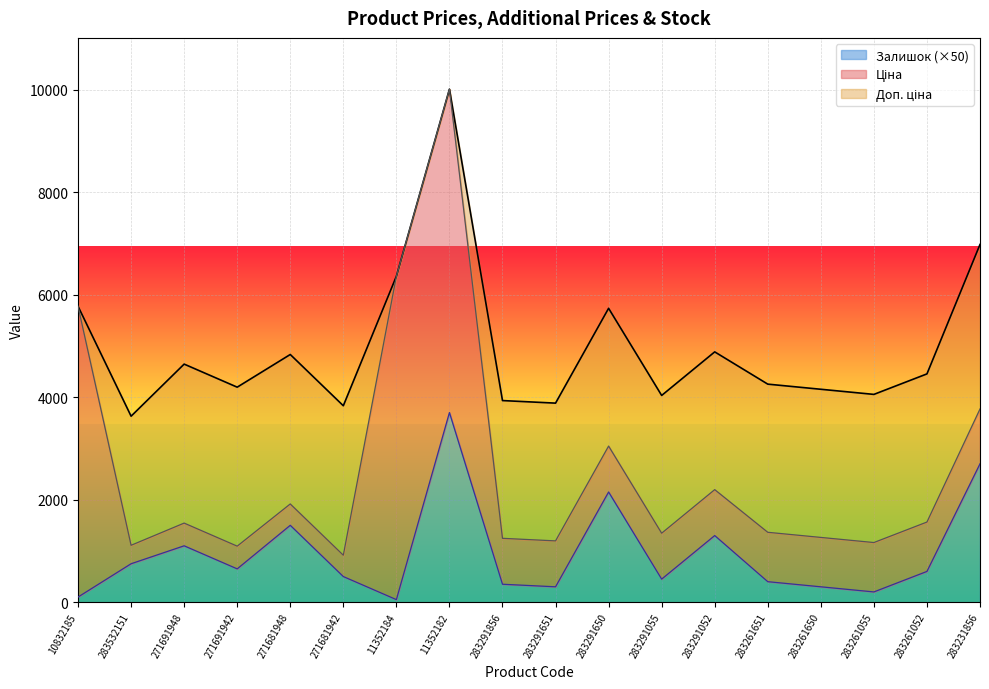

What is the highest value of the Залишок (×50) series?

3700.0